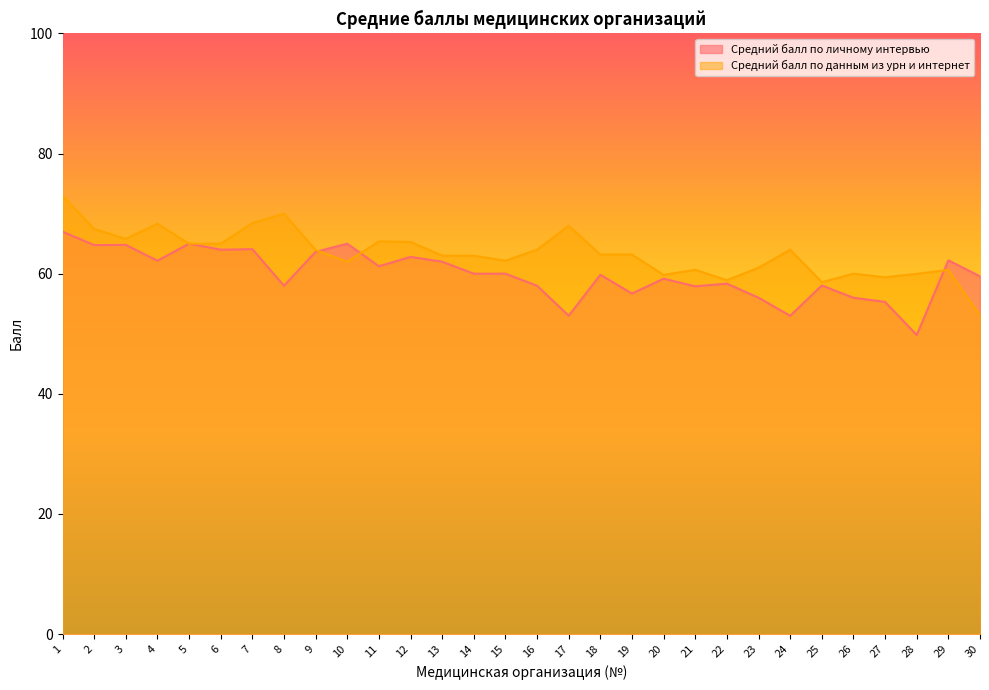

Read the Средний балл по личному интервью value at 12.

62.8